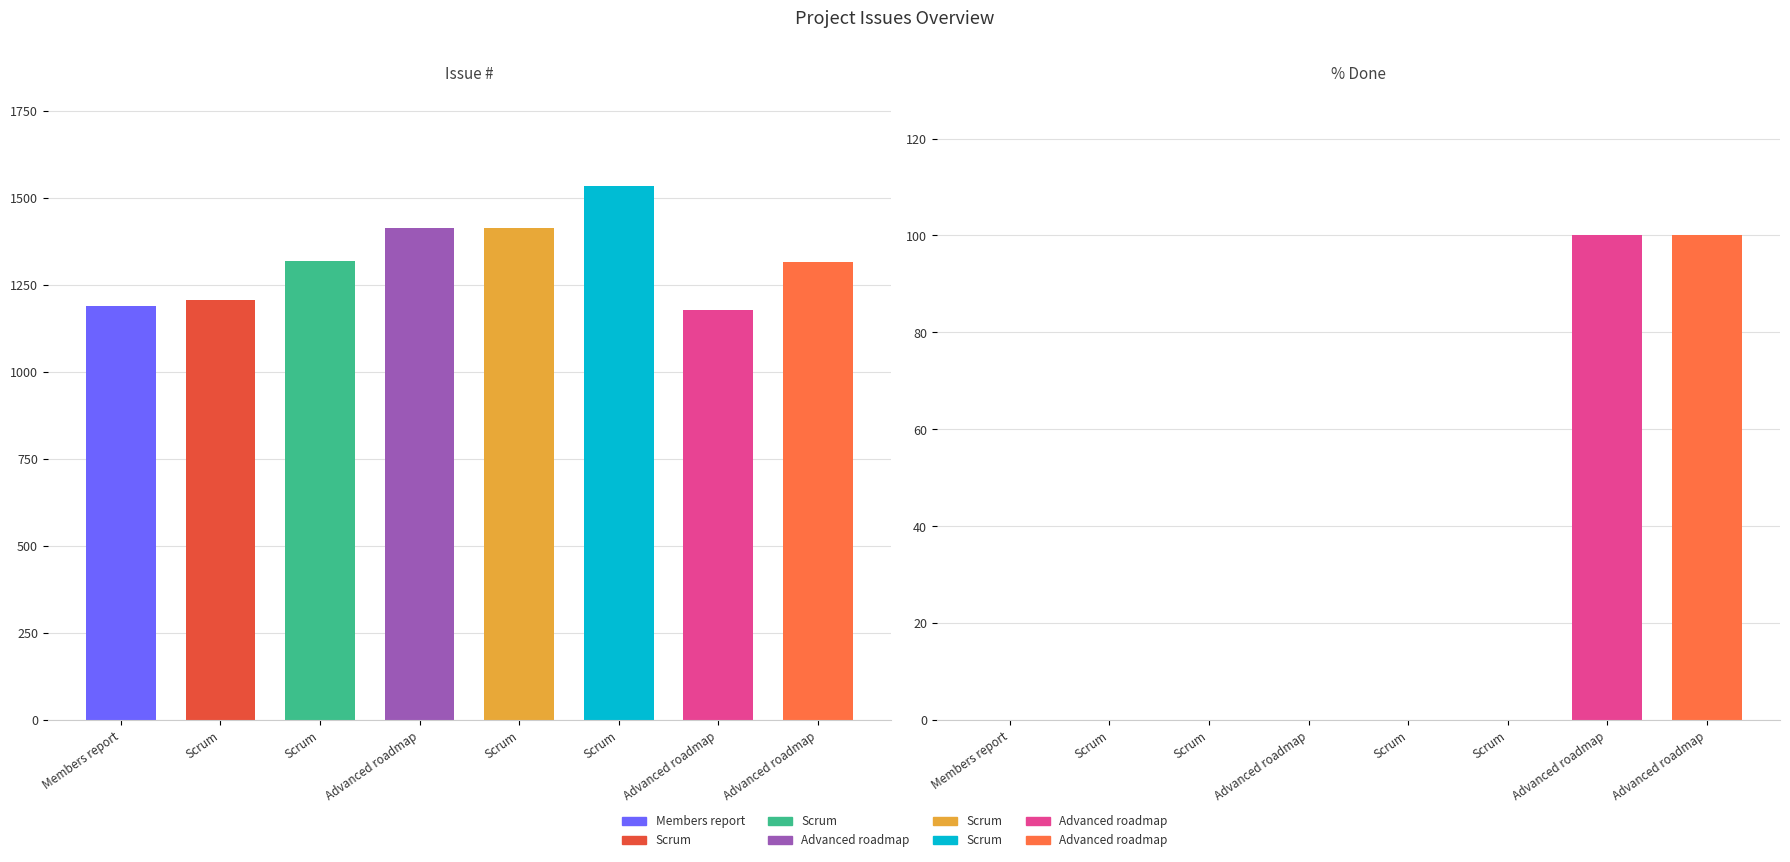

At Scrum (1208), list the series in order from smallest to largest.

% Done, Issue #